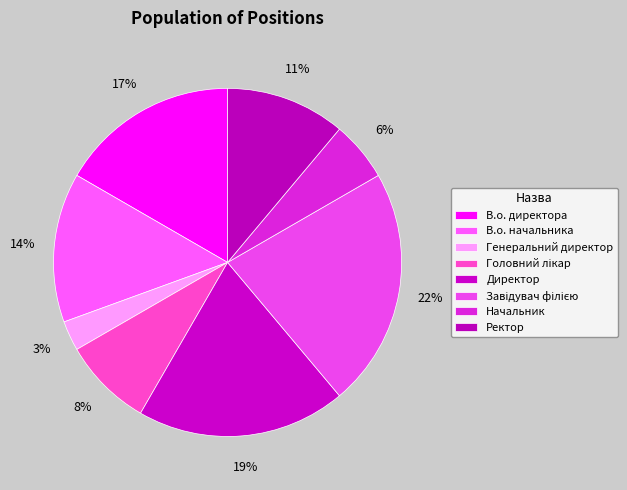

How many segments does this pie chart have?

8